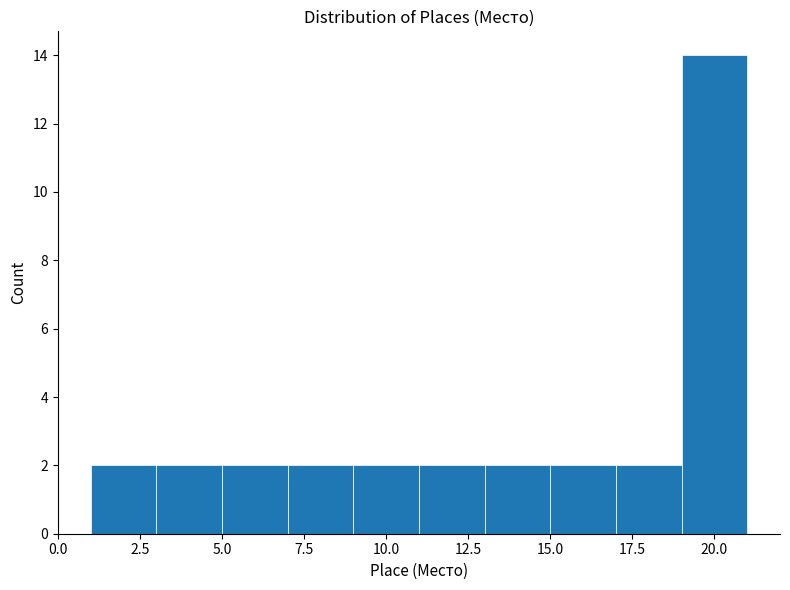

Reading left to right, list every bar in this chart as the range it spans on the x-axis followed by its height. The values are not printed on the chart, so give them approximately, as read against the axis.

1 to 3: 2
3 to 5: 2
5 to 7: 2
7 to 9: 2
9 to 11: 2
11 to 13: 2
13 to 15: 2
15 to 17: 2
17 to 19: 2
19 to 21: 14